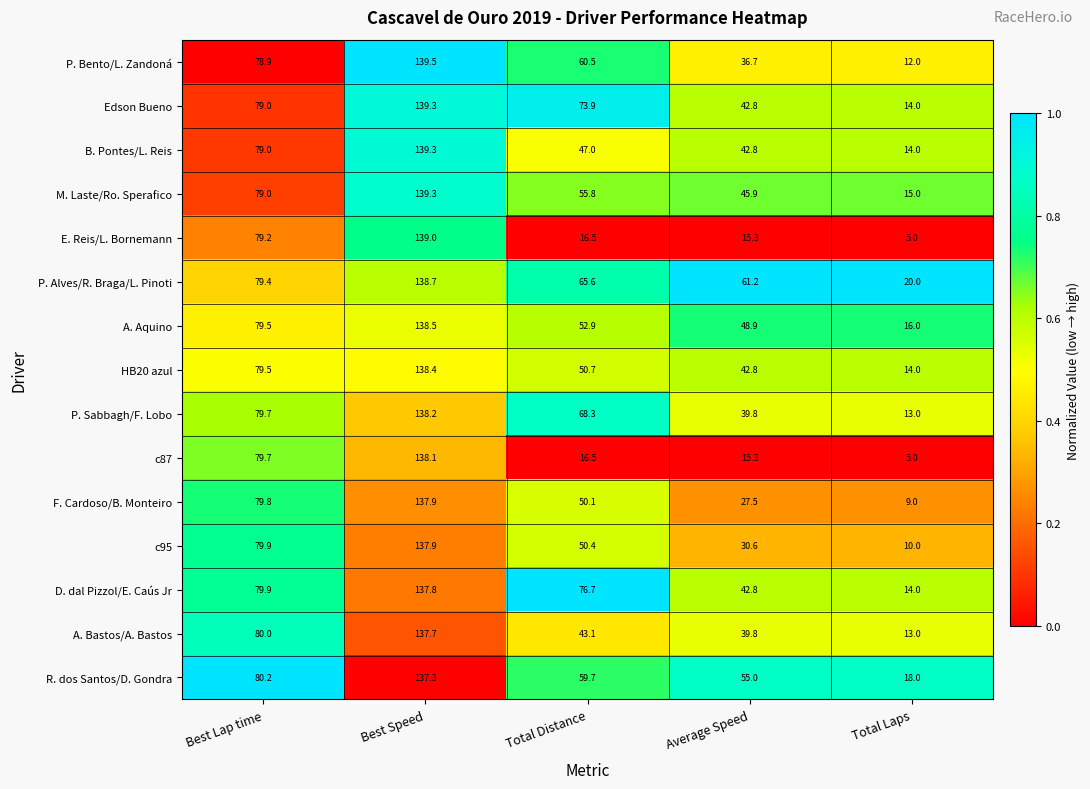

At which category does the chart reach its minimum across all series?

Total Laps